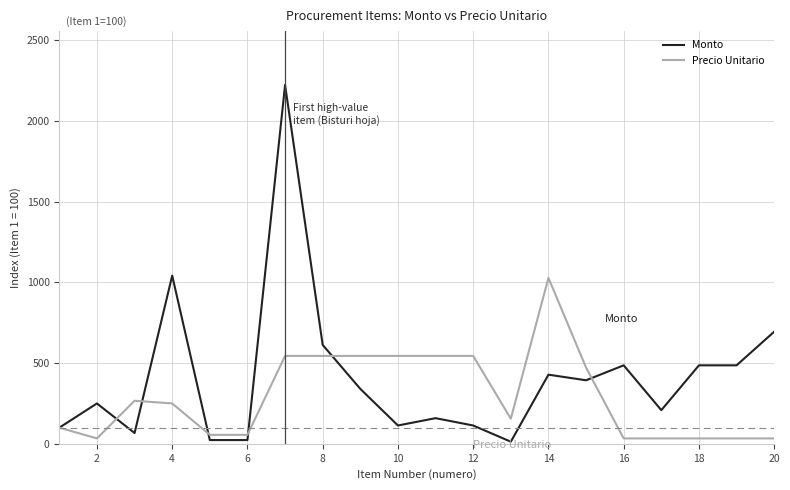

Rank the series by their maximum value, from highest to lowest.

Monto, Precio Unitario